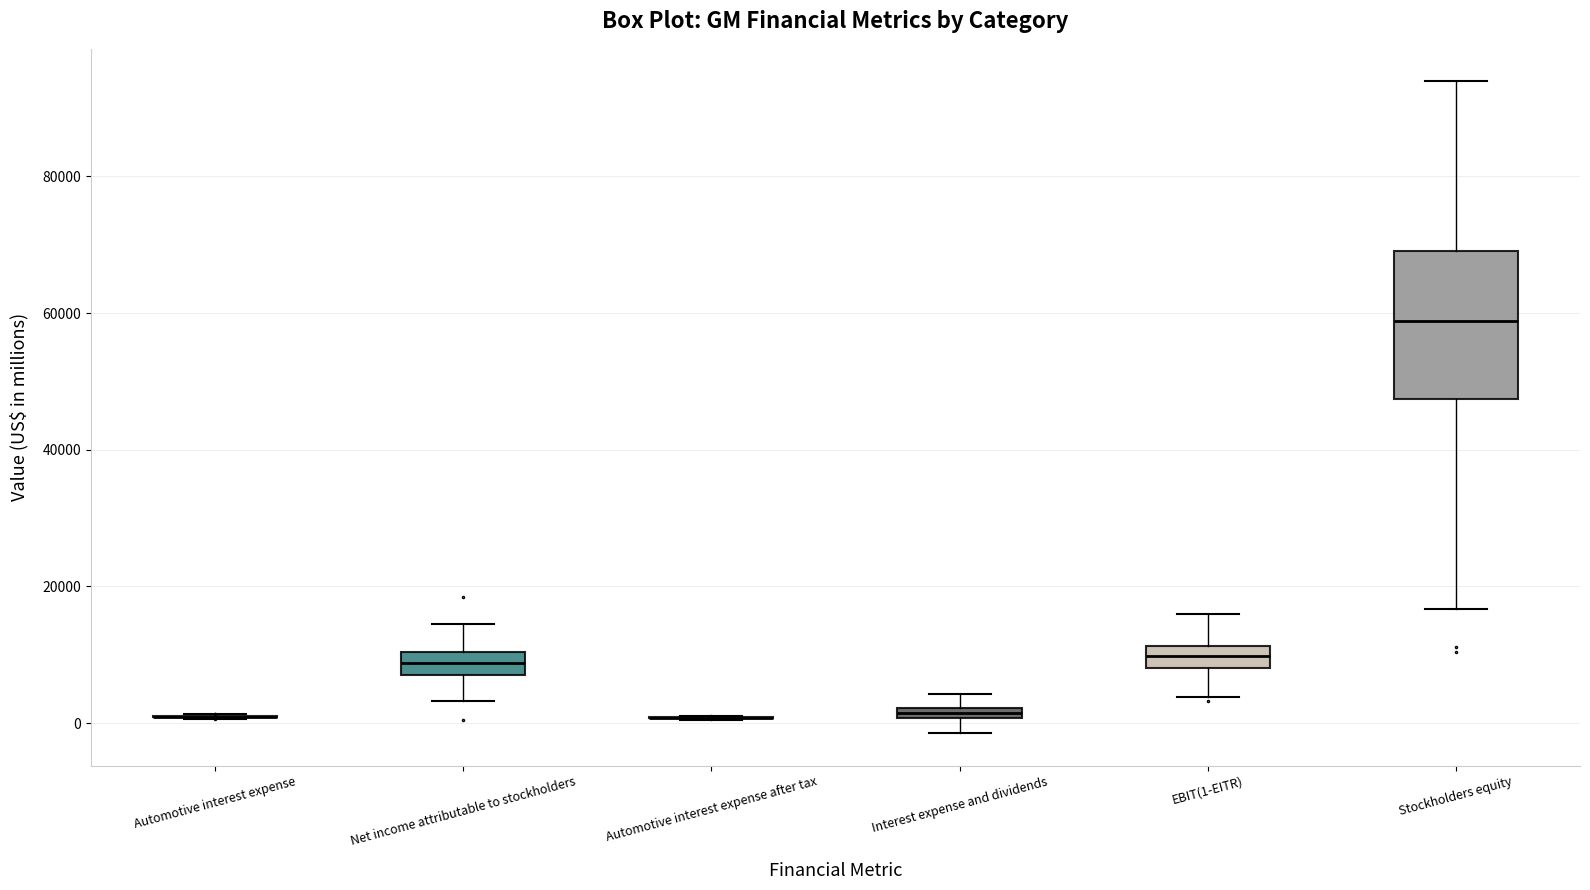

Which box is the tallest, from its lower edge to its upper edge?

Stockholders equity